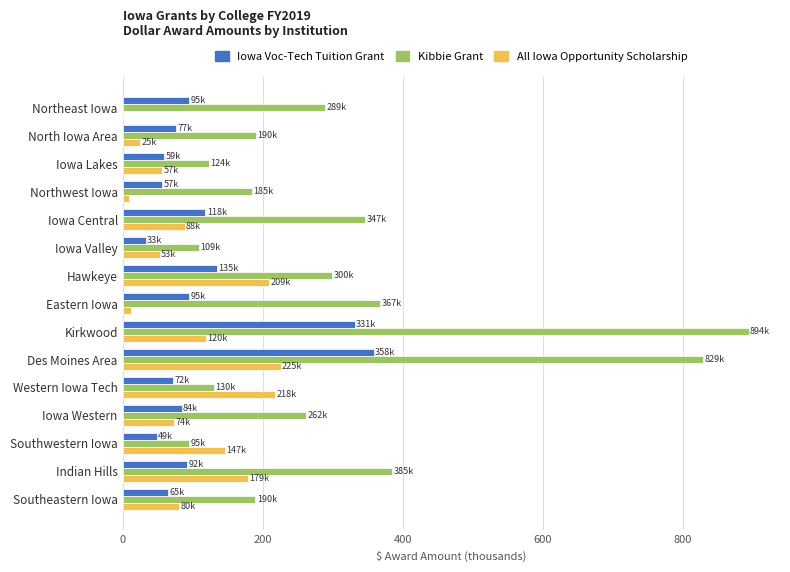

Is it true that All Iowa Opportunity Scholarship equals 59.9 at Southwestern Iowa?

False